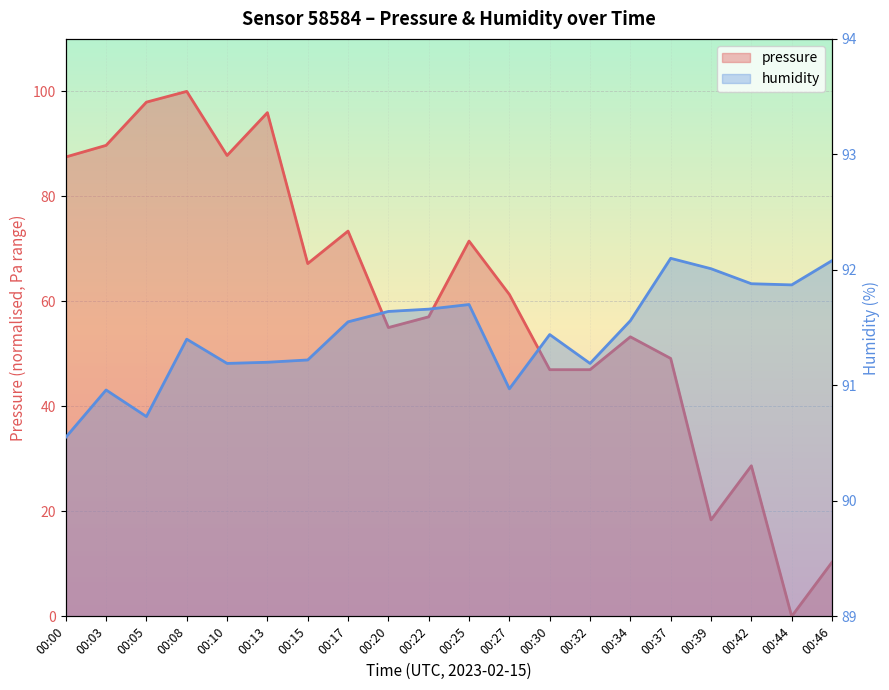

Which series has the widest spread of values?

pressure